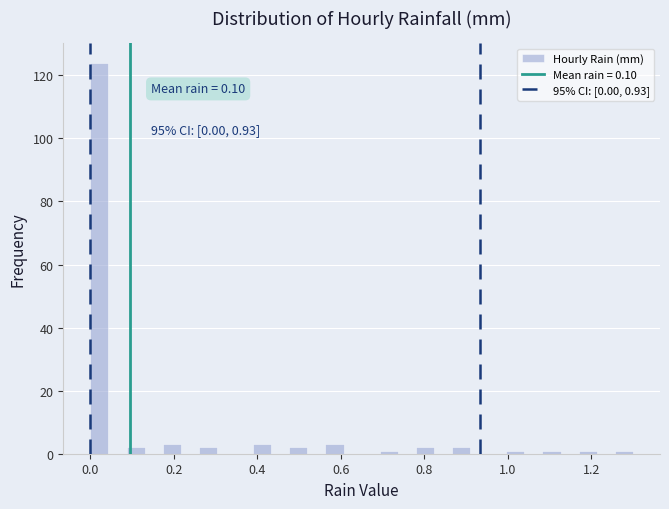

Around what value on the x-axis is the tallest bar? Give the approximate position of its centre, as read against the axis.

0.02